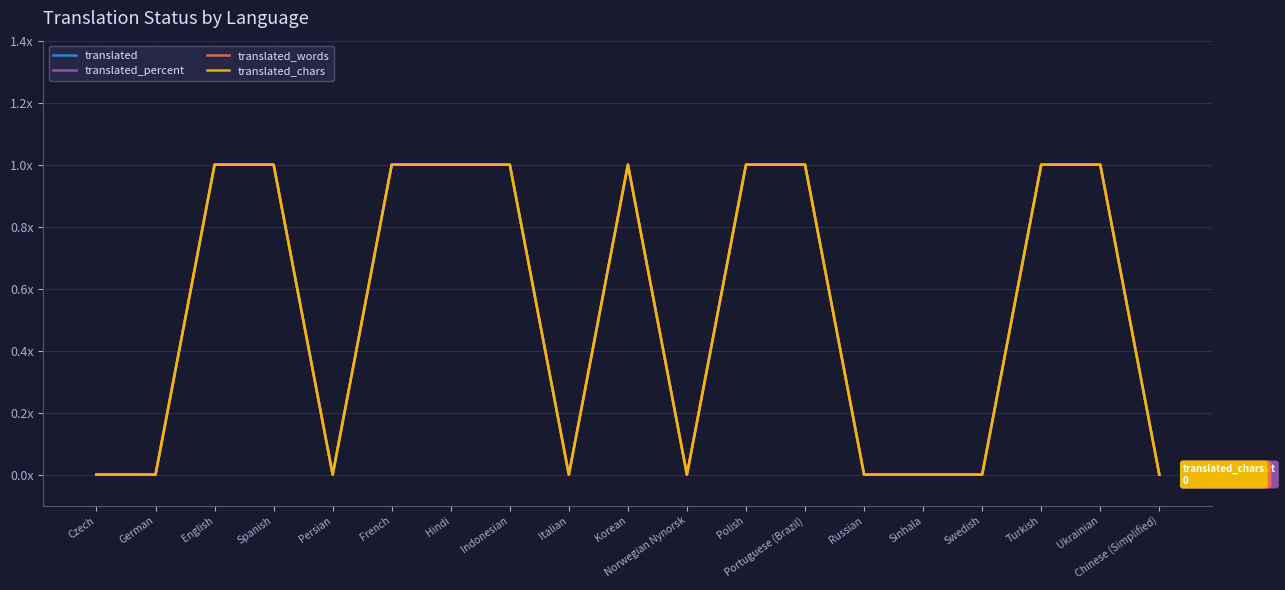

Does the chart have visible grid lines?

Yes